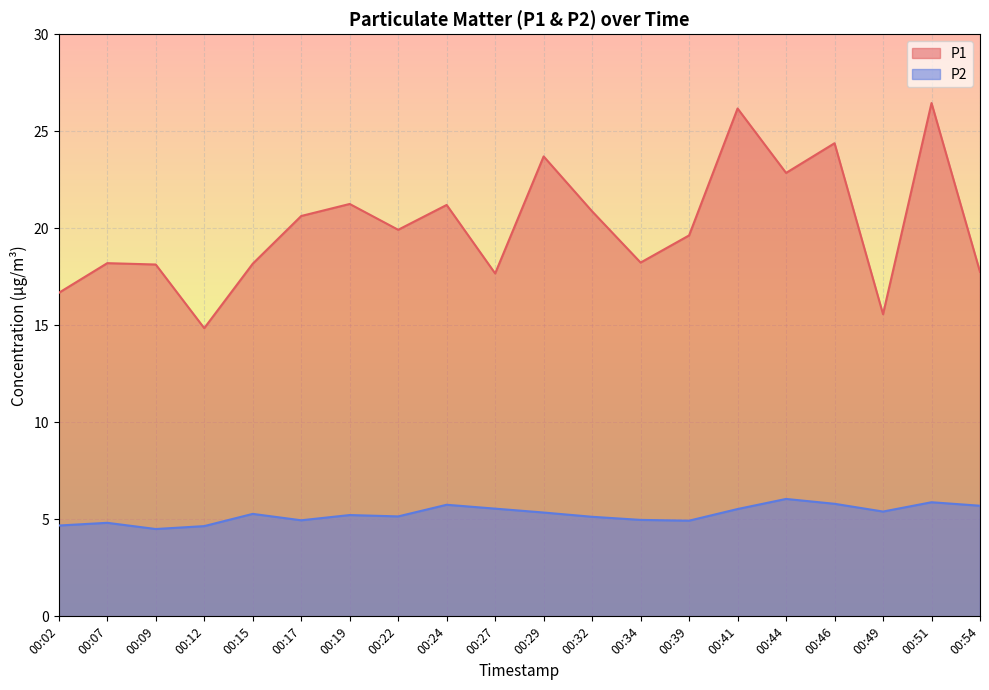

What is the value of the P1 point at the 11th from the left?

23.7